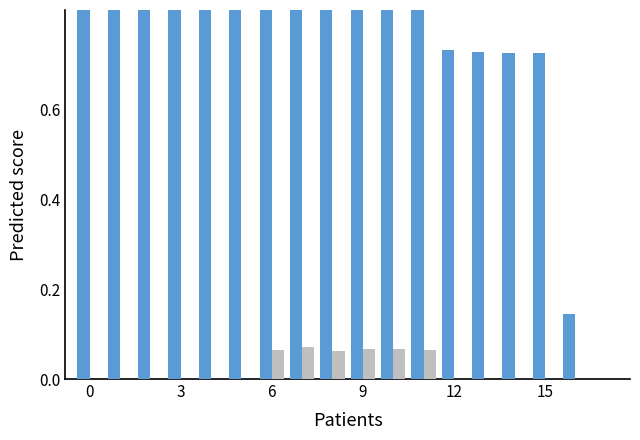

Is the value of Break Hours at 9 greater than the value of Work Hours at 3?

No